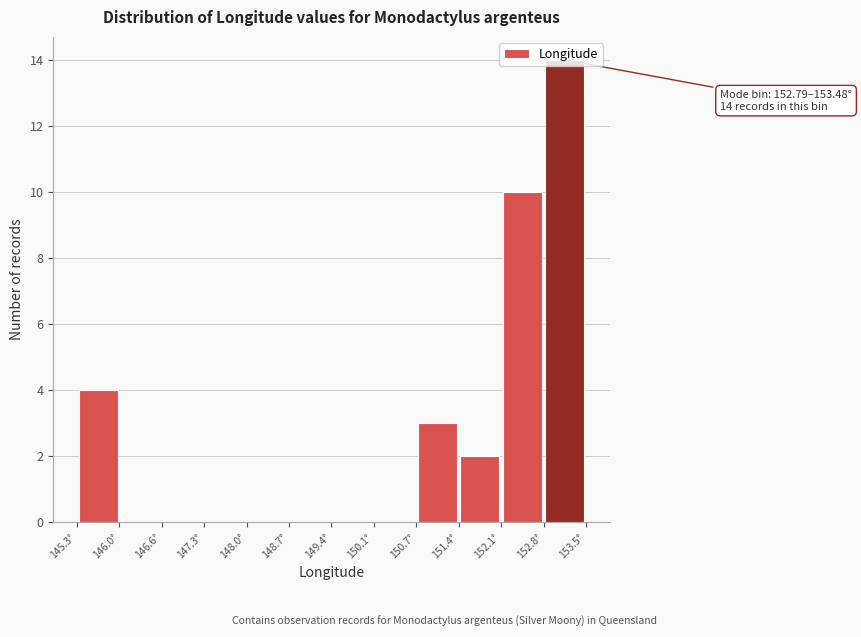

Over which range of the x-axis is the bar tallest?

152.8 to 153.5